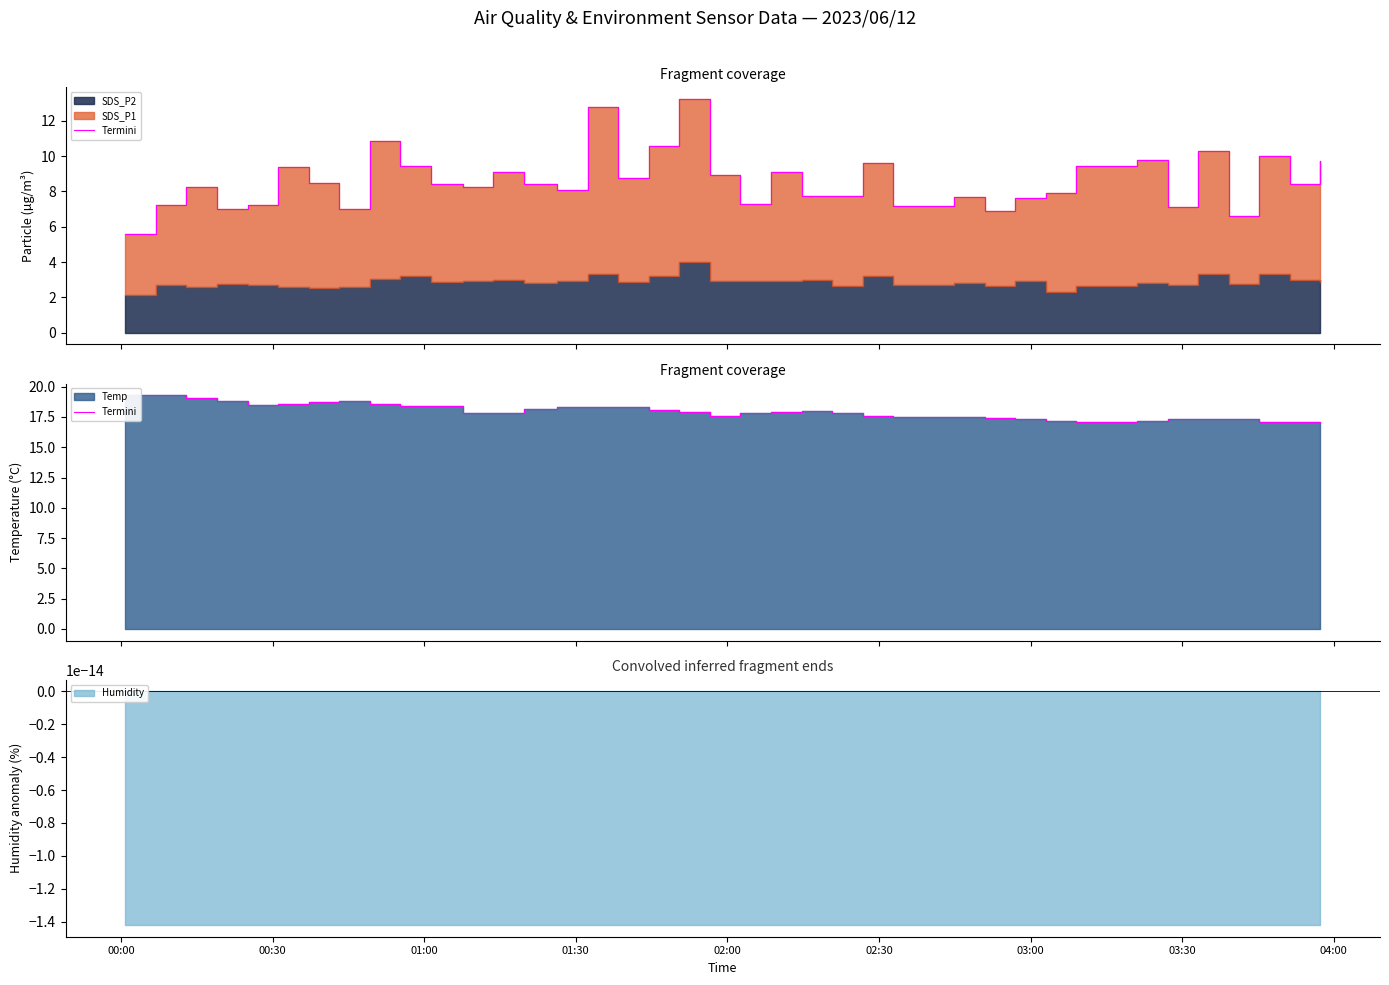

What is the value of the 8th point from the left?

18.8